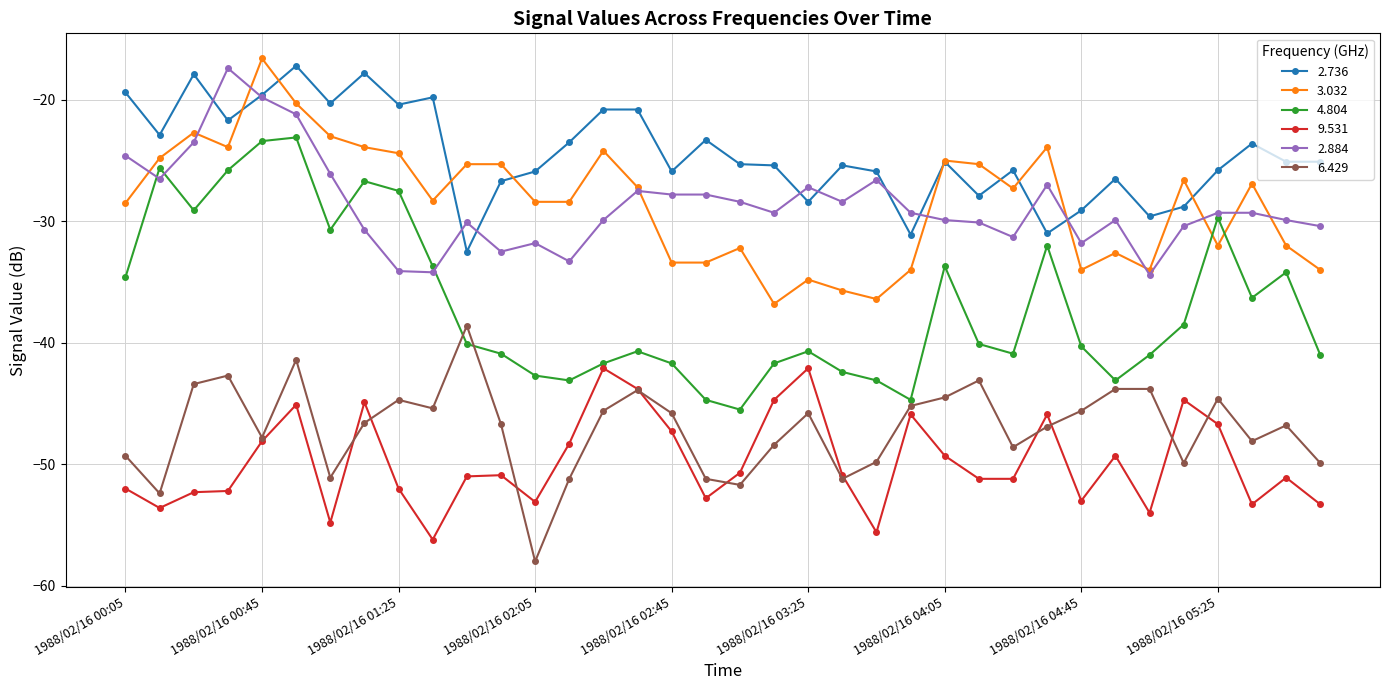

True or false: 2.884 and 9.531 cross at least once.

False